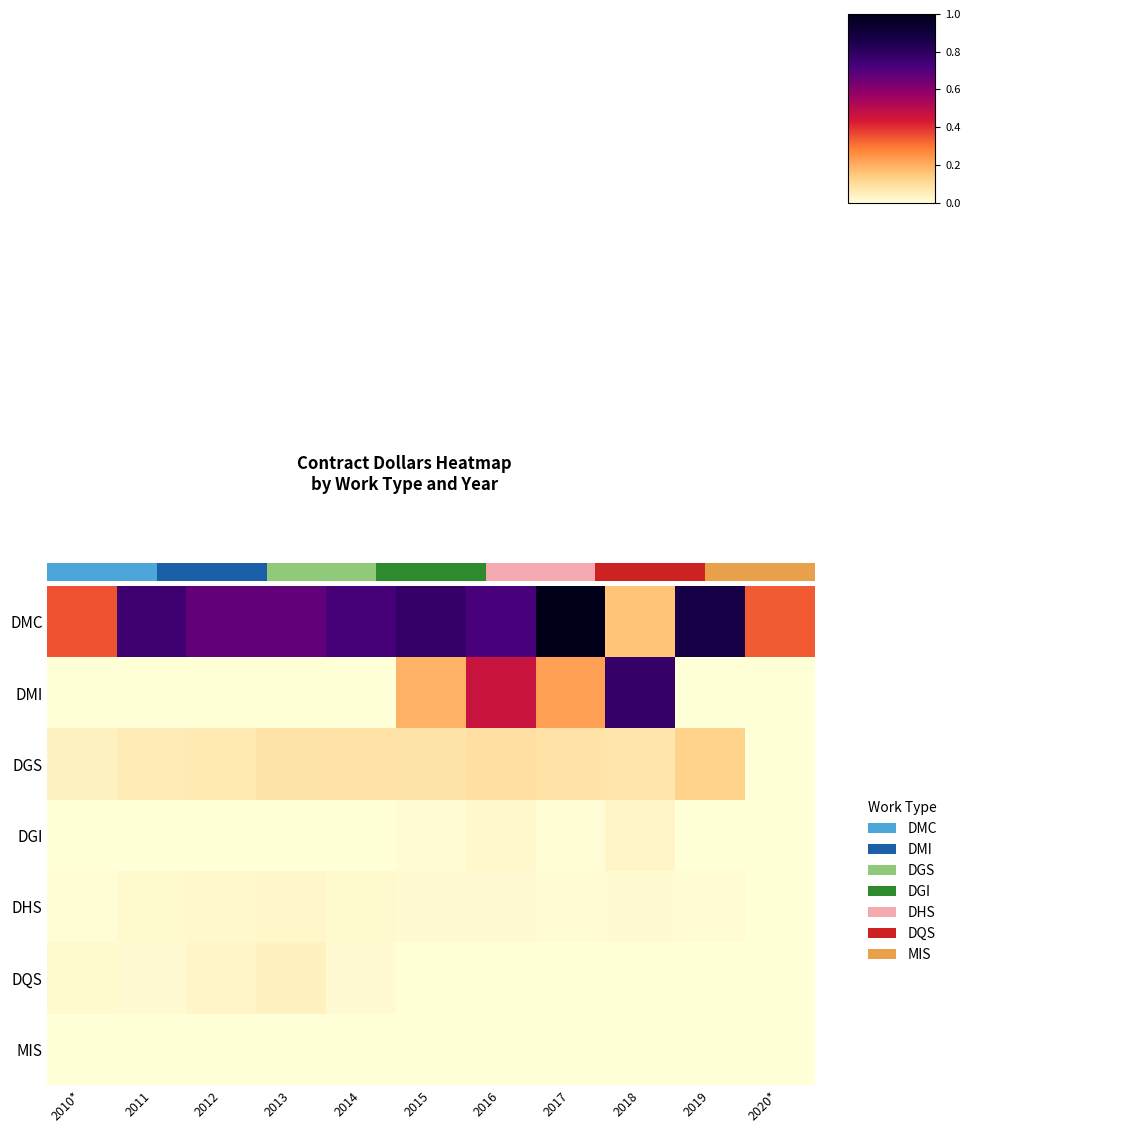

What is the difference between the highest and lowest values at 8?

0.8